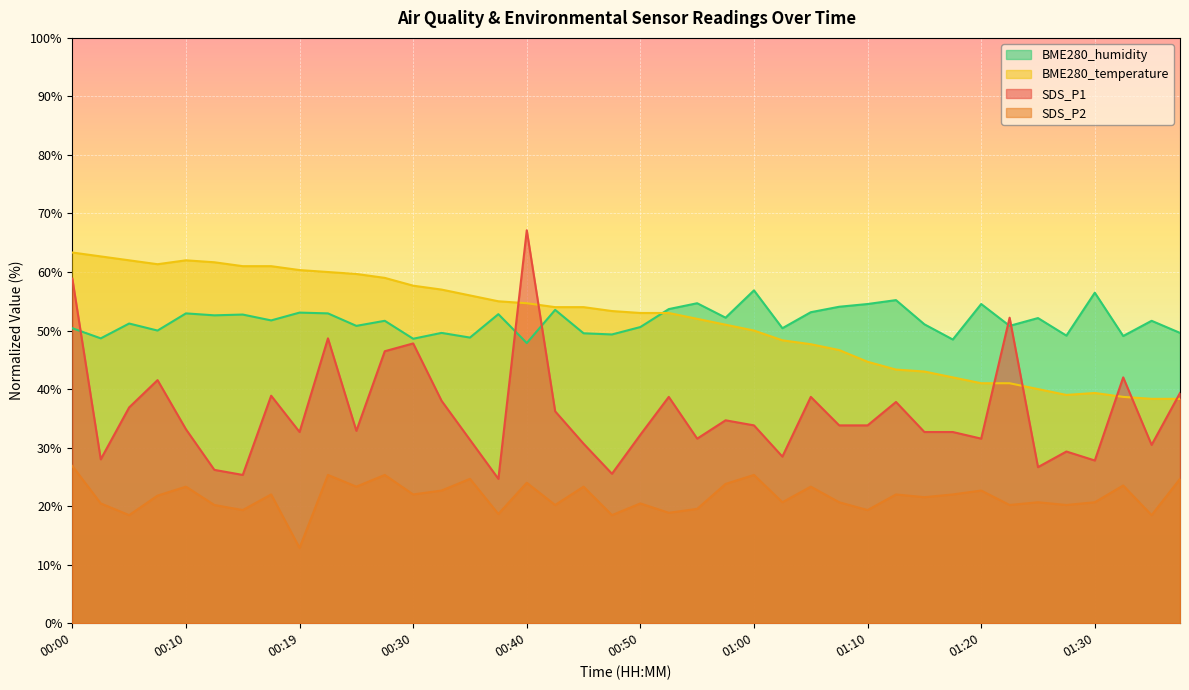

How many series are shown in this chart?

4